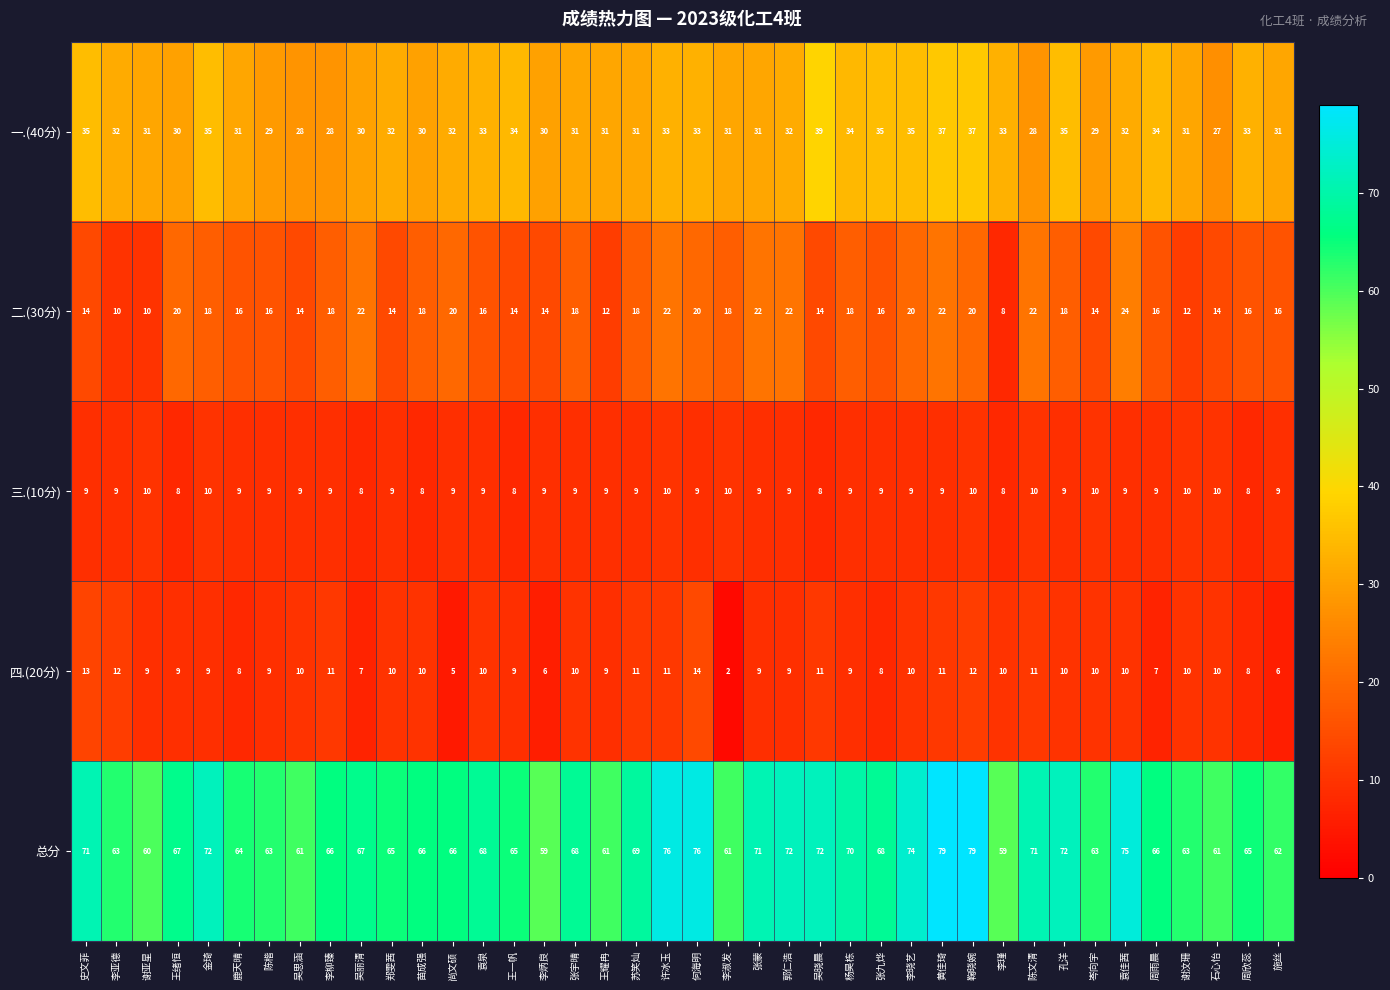

At 郑雯茜, list the series in order from smallest to largest.

三.(10分), 四.(20分), 二.(30分), 一.(40分), 总分